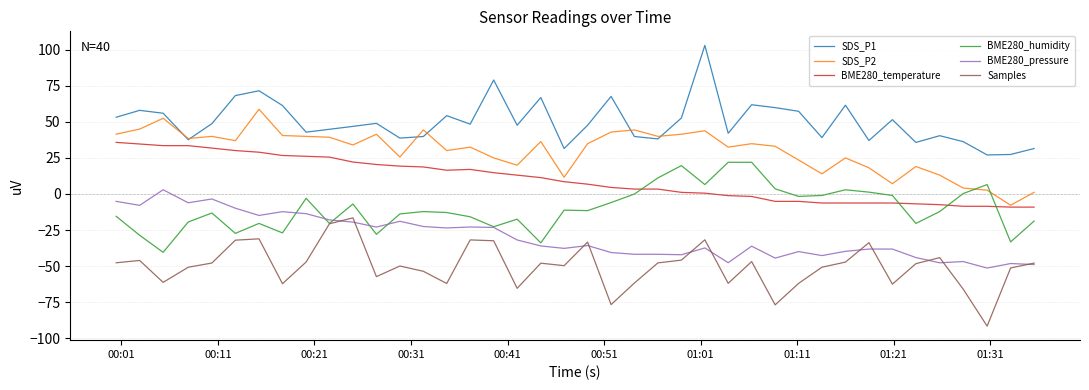

Which series has the largest total across all categories?

SDS_P1